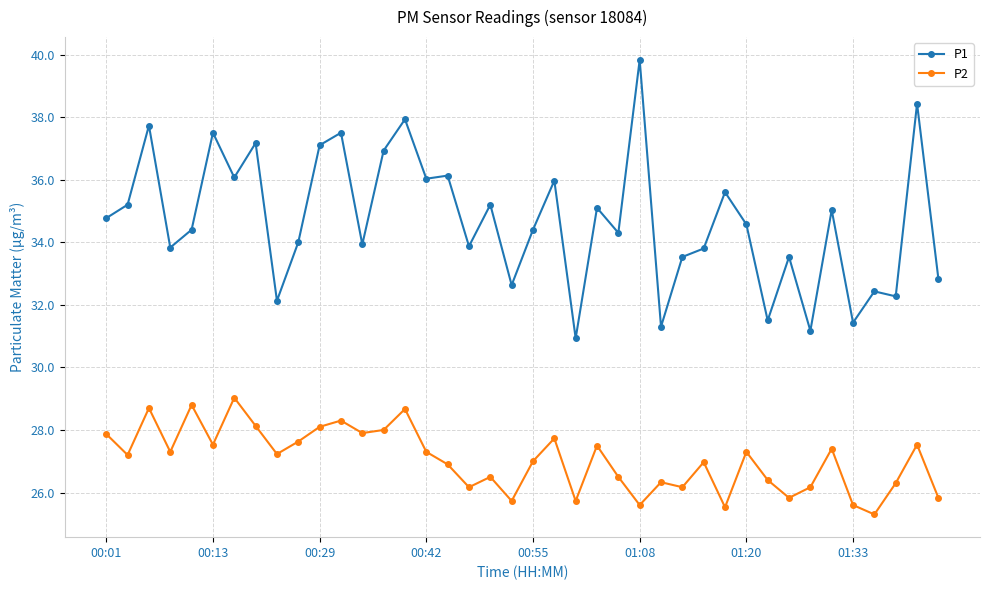

Which series has the largest range (max minus min)?

P1